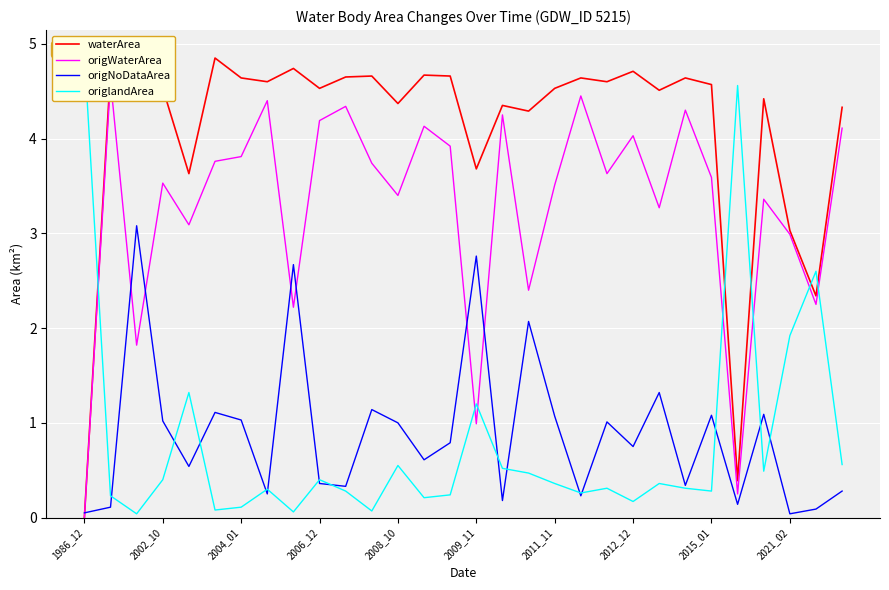

What is the average value of the waterArea series?

4.1